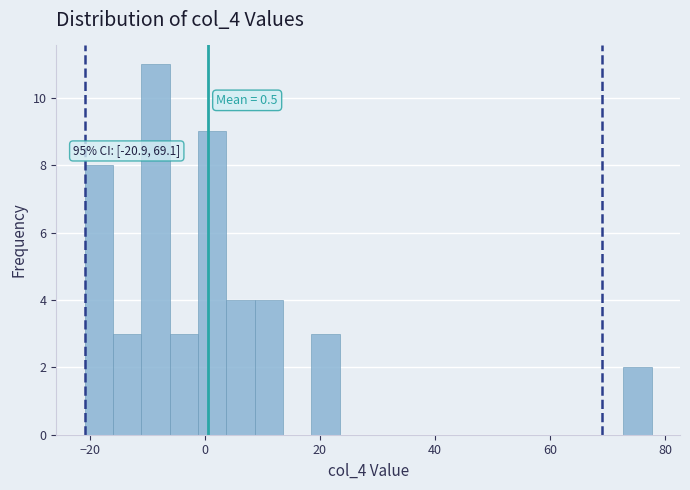

Around what value on the x-axis is the tallest bar? Give the approximate position of its centre, as read against the axis.

-8